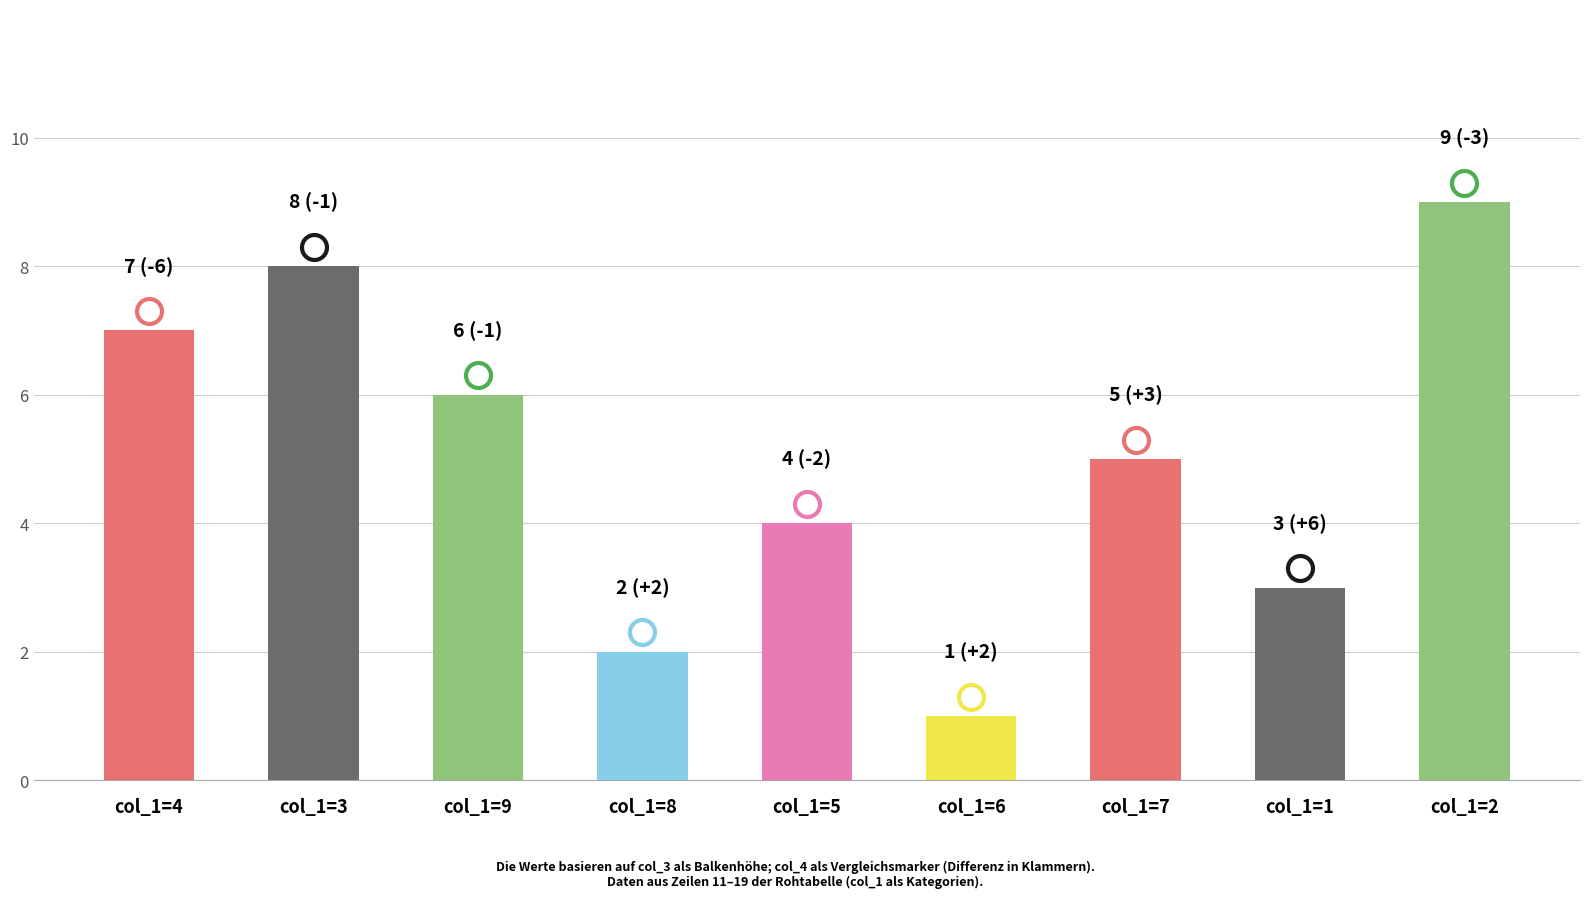

How many distinct data groups are displayed?

6